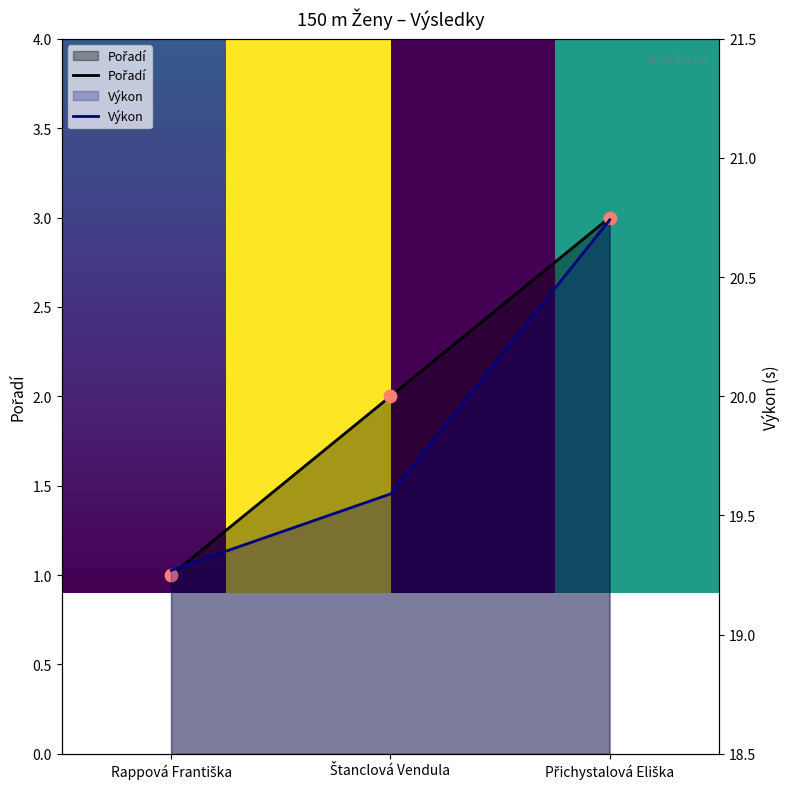

Which series reaches the minimum Y coordinate?

Pořadí